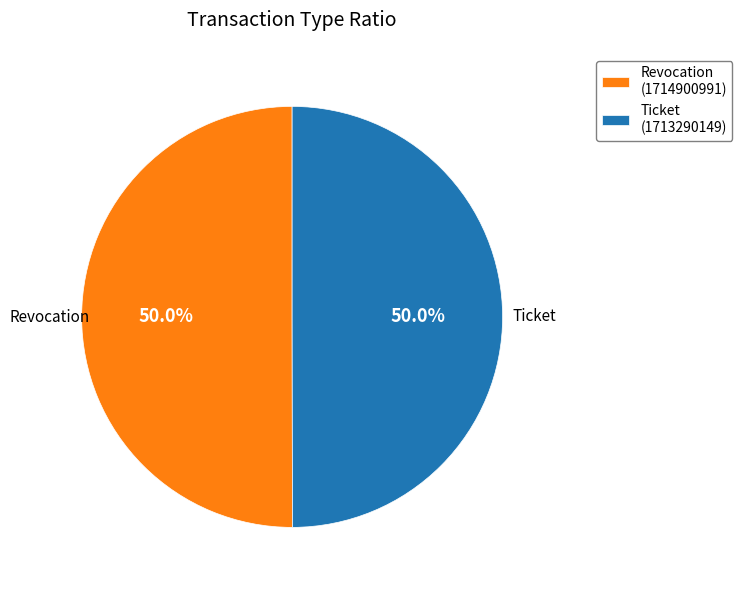

Combined, do Ticket and Revocation account for over 50%?

Yes